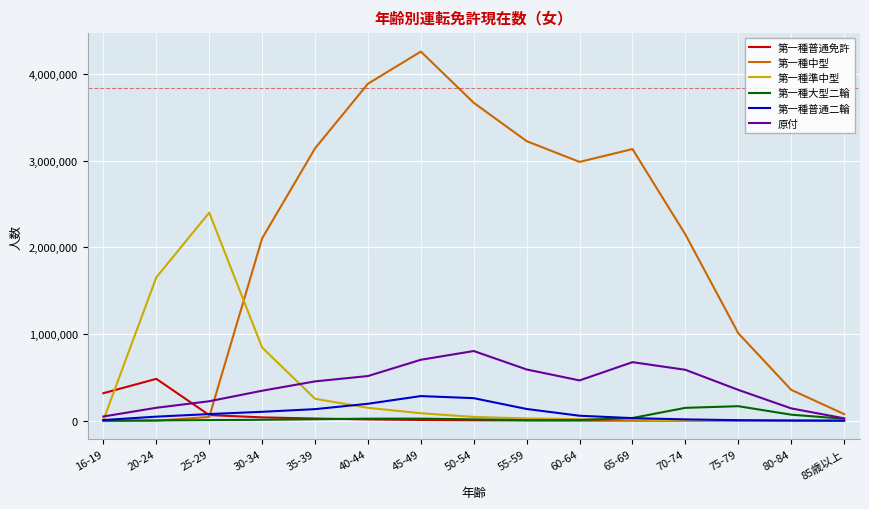

What is the highest value of the 第一種中型 series?

4259749